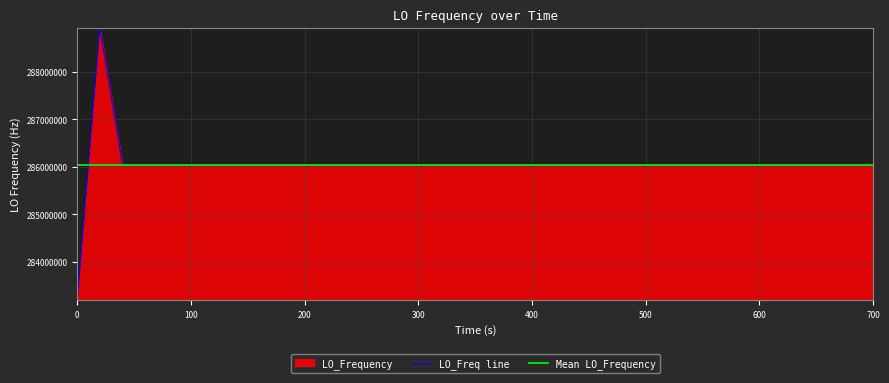

What is the maximum value for LO_Freq line?

288933474.5